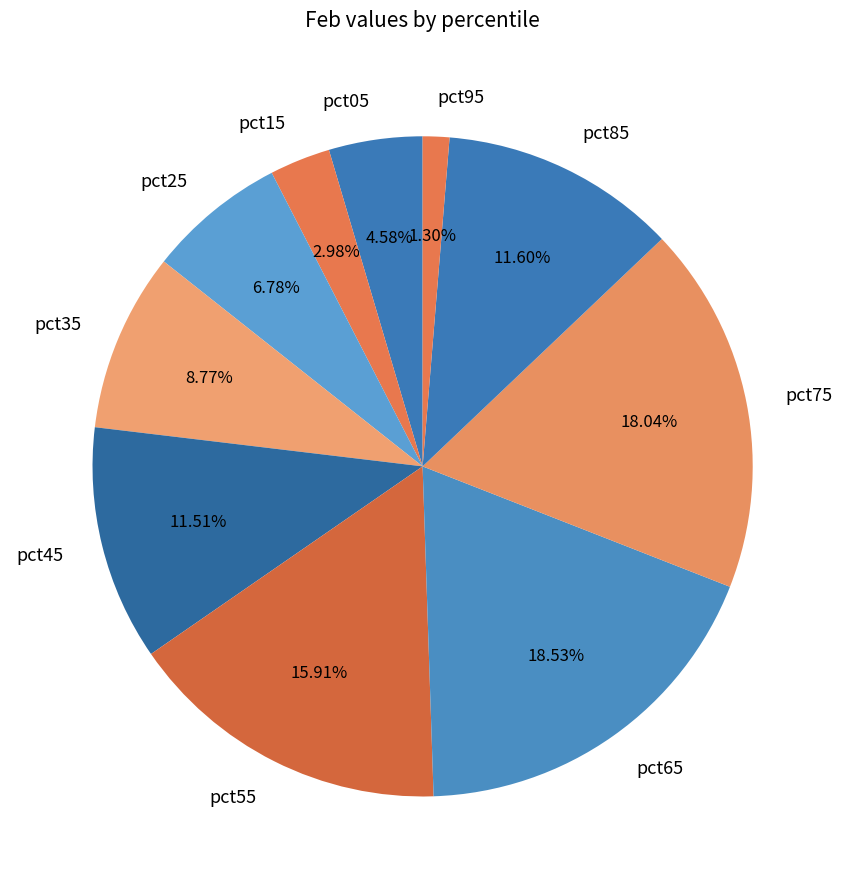

To the nearest percent, what is the average slice percentage?

10%